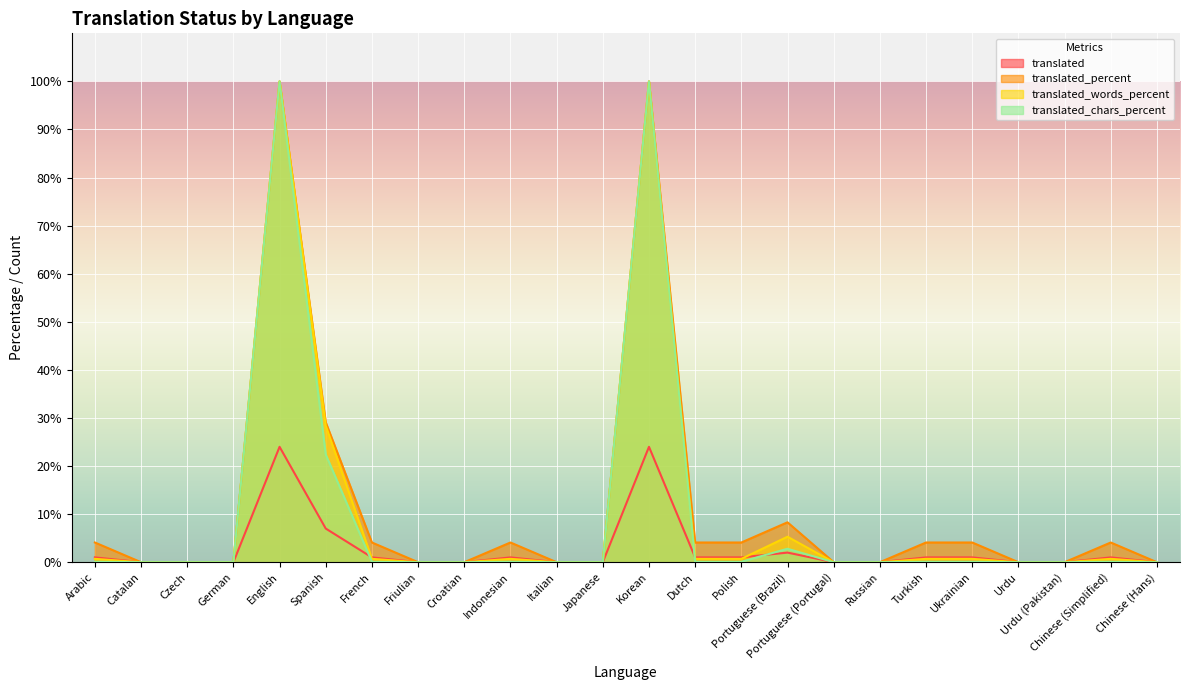

What is the approximate value of translated_percent at Chinese (Simplified)?

4.1